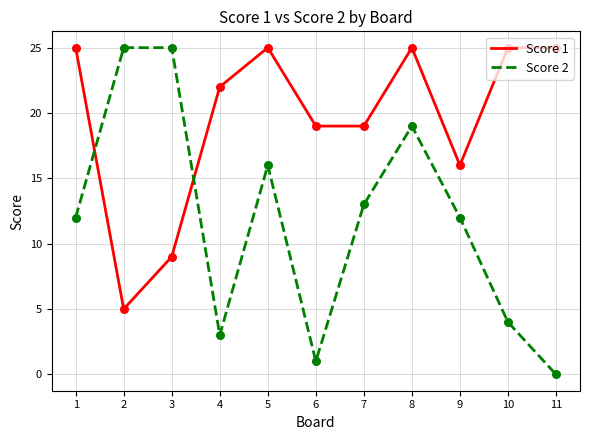

Which series has the largest total across all categories?

Score 1